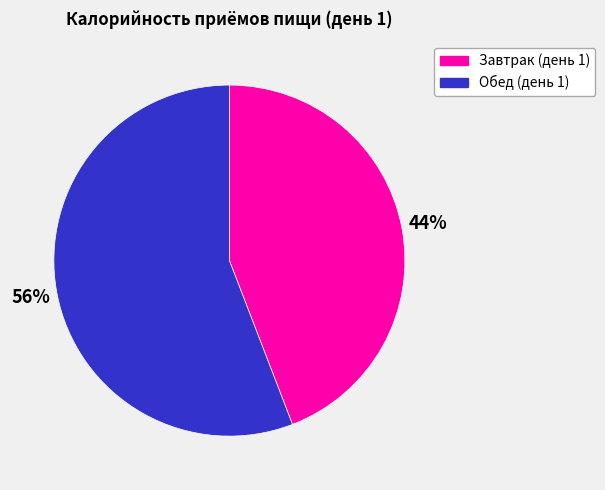

Count the number of slices in the pie.

2